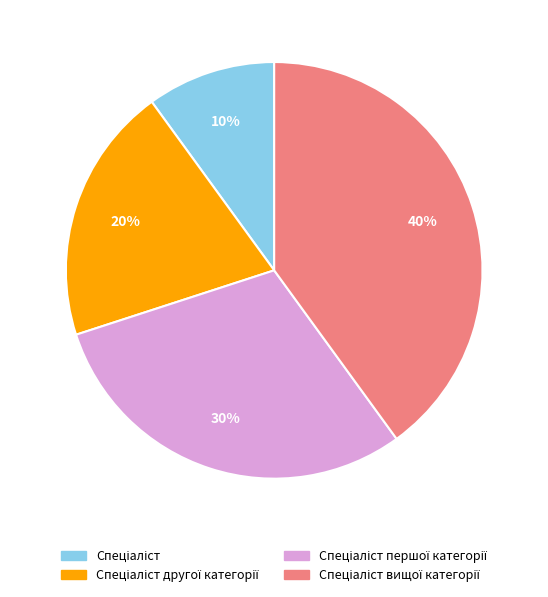

Is there a majority slice in this chart?

No